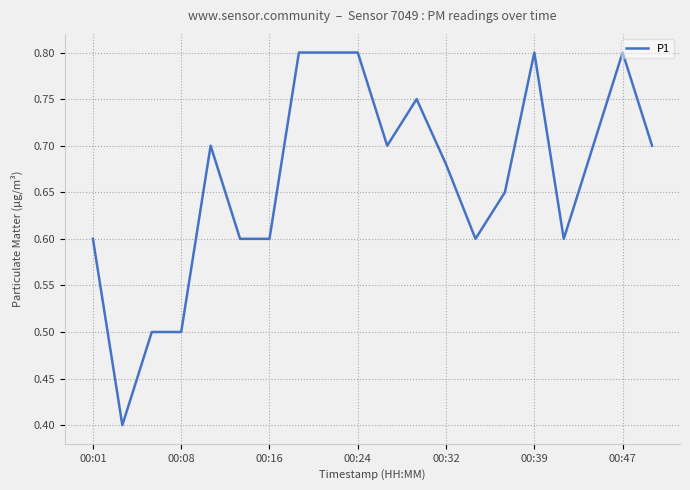

What is the smallest value displayed?

0.4